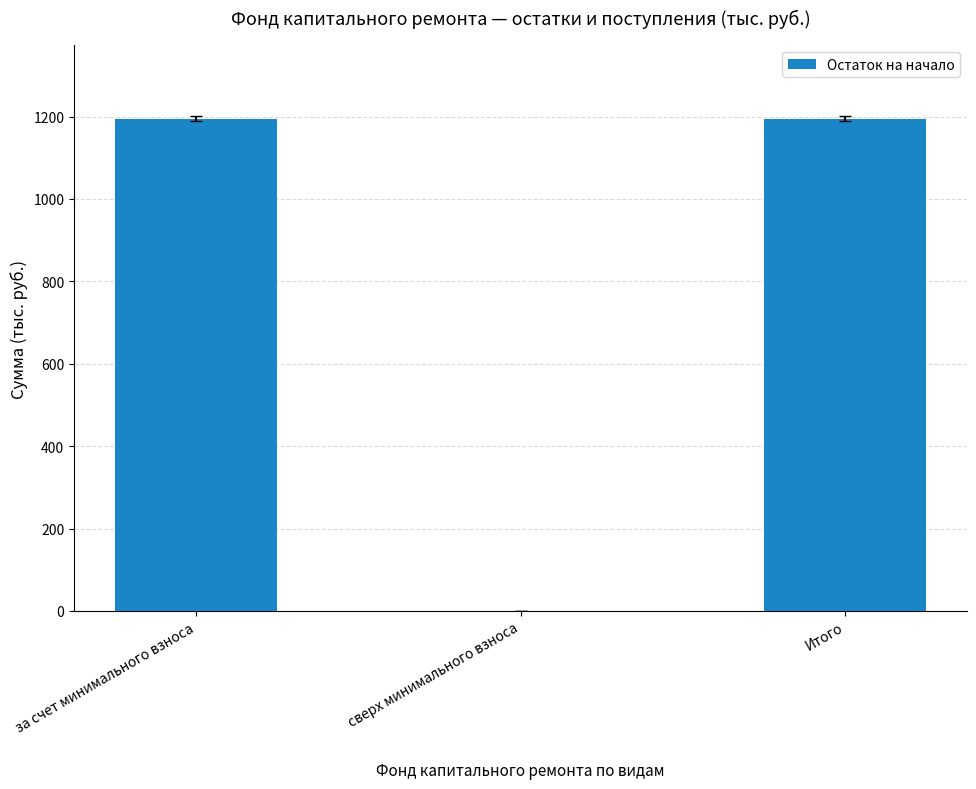

Count the number of data series in this chart.

1